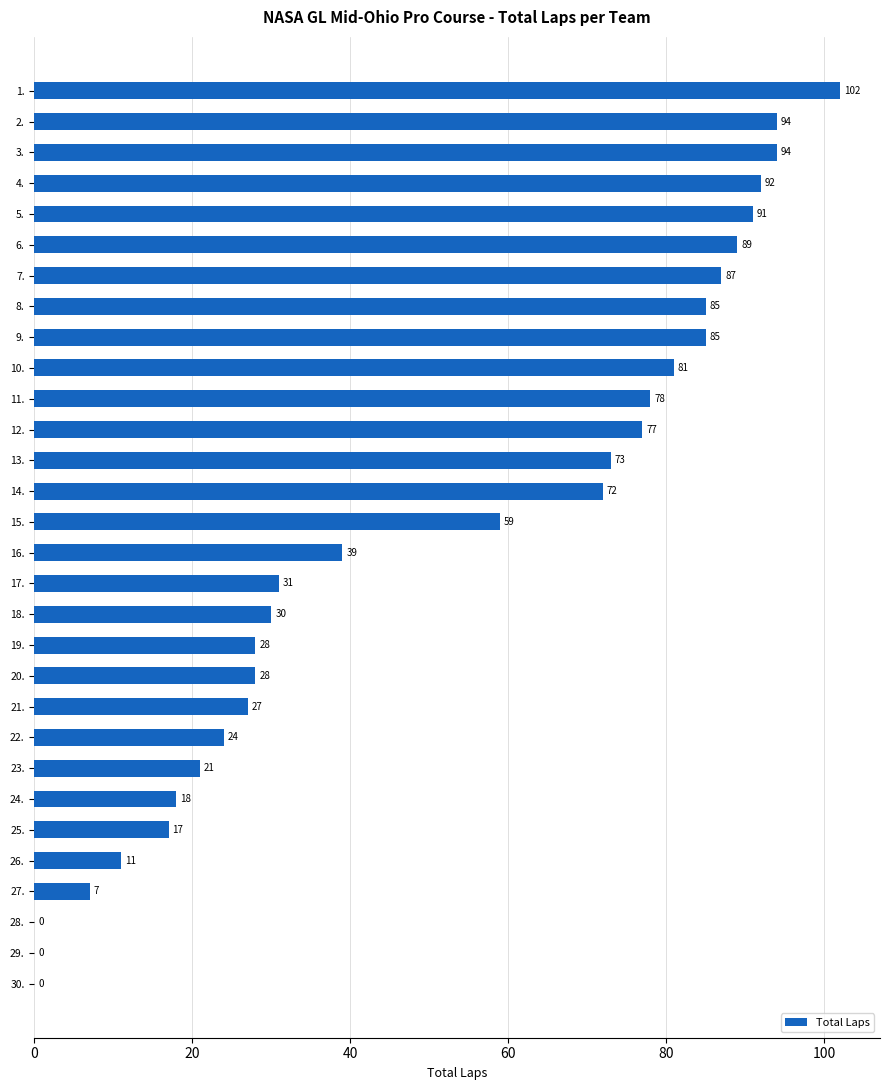

Is it true that the value at 1. is 20?

False